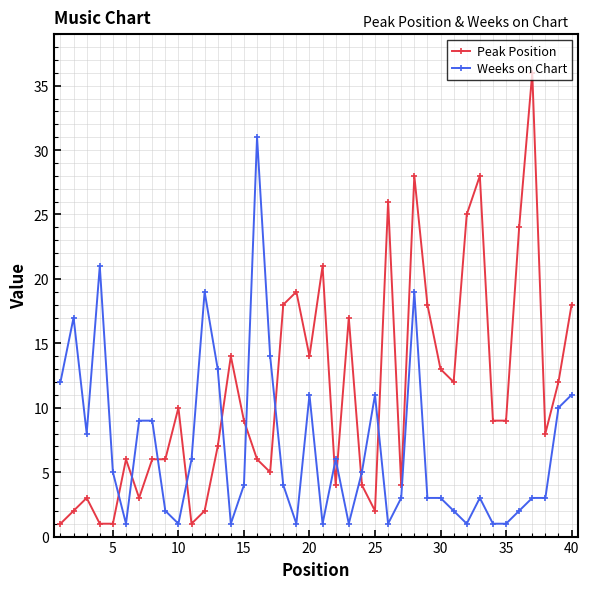

List the series in order of their overall mean, highest first.

Peak Position, Weeks on Chart